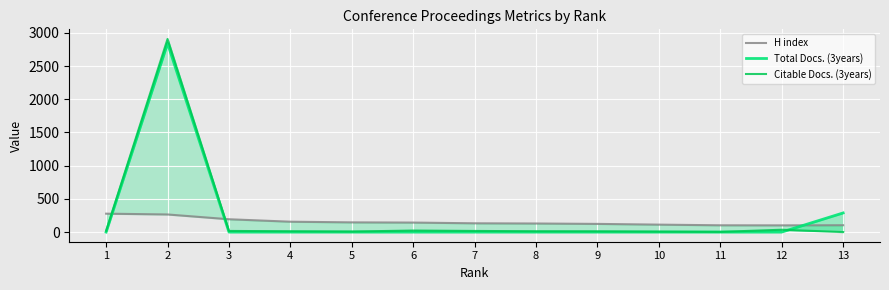

Which category has the highest value across all series?

2